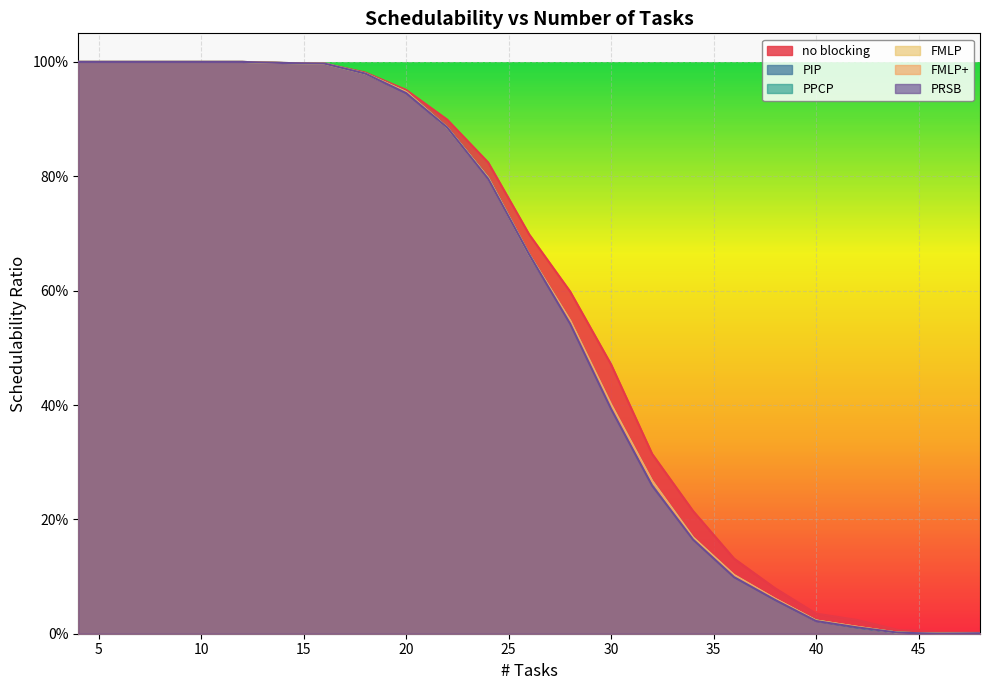

Which series has the largest total across all categories?

no blocking